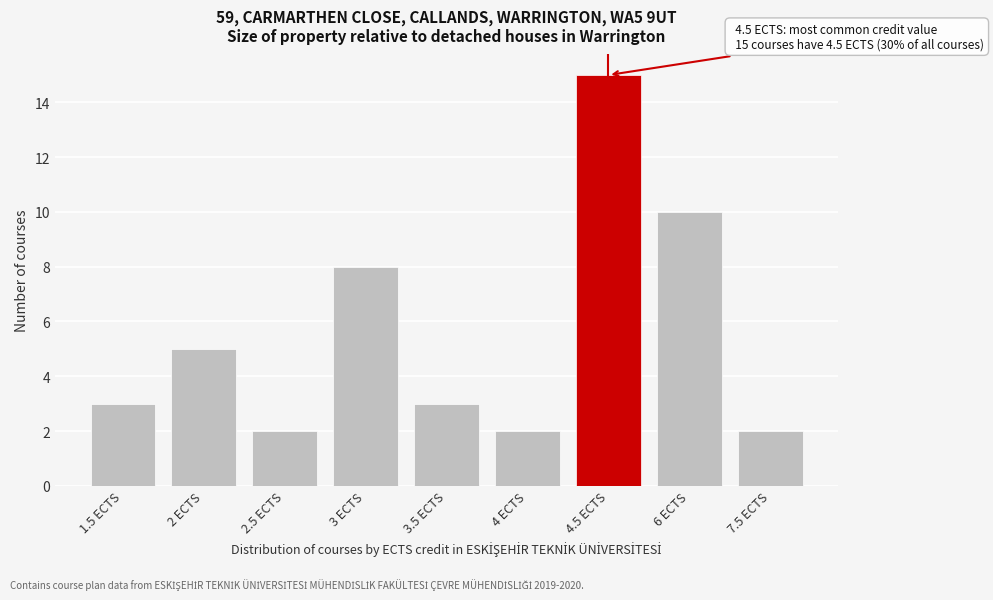

Reading left to right, transcribe all the data shown in this chart.

3	5	2	8	3	2	15	10	2